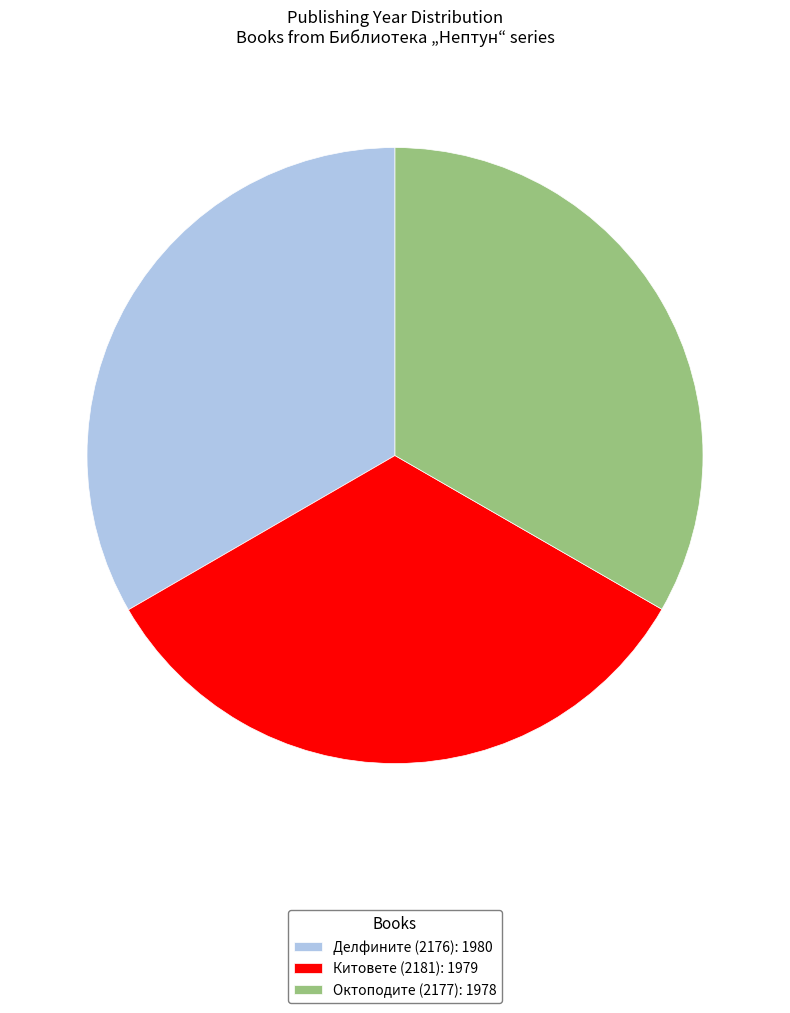

Approximately how many times larger is the value at Китовете (2181): 1979 compared to Октоподите (2177): 1978?

1.0